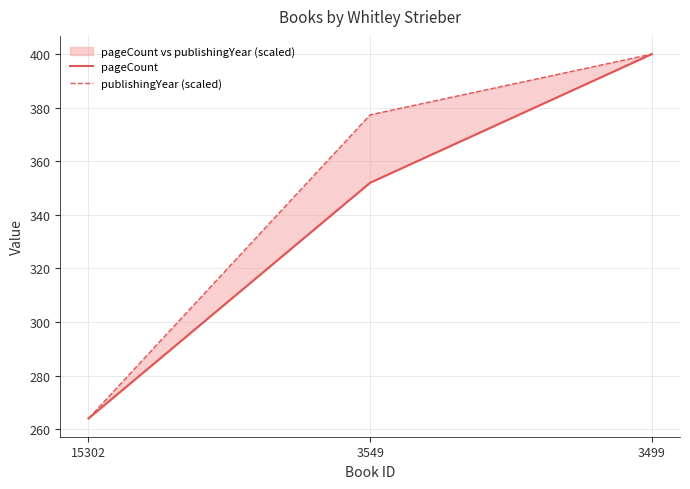

Which series has the largest total across all categories?

publishingYear (scaled)